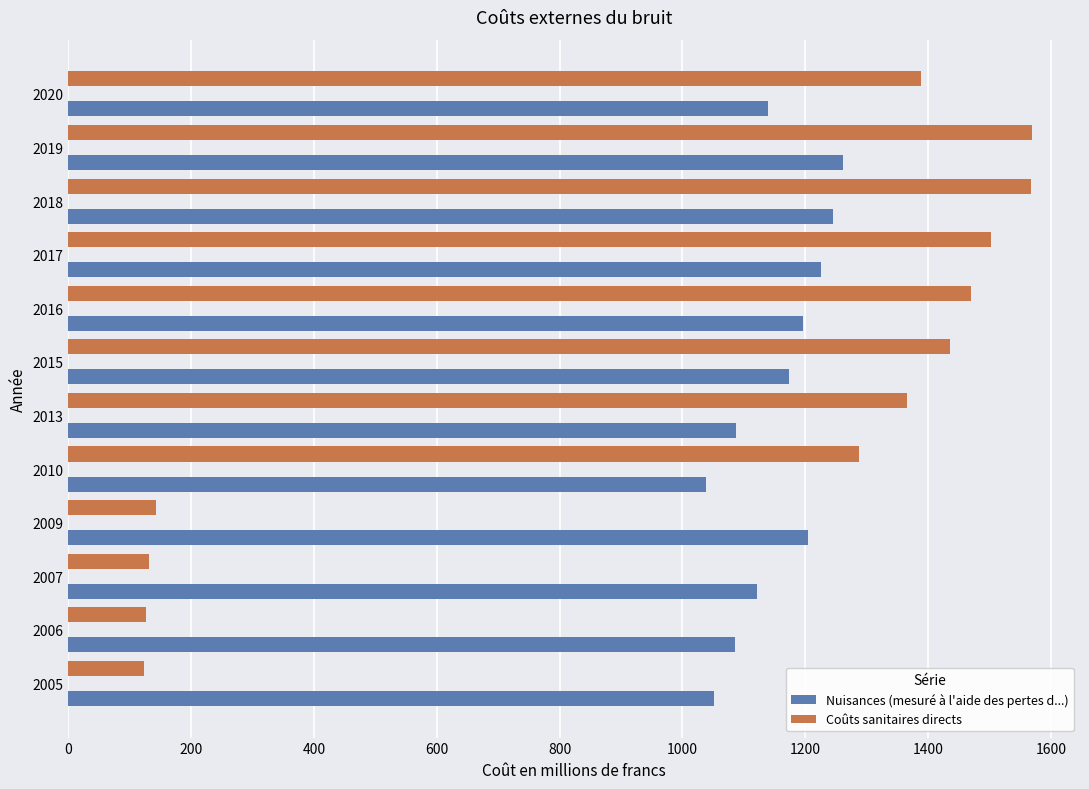

What is the highest value of the Nuisances (mesuré à l'aide des pertes d...) series?

1261